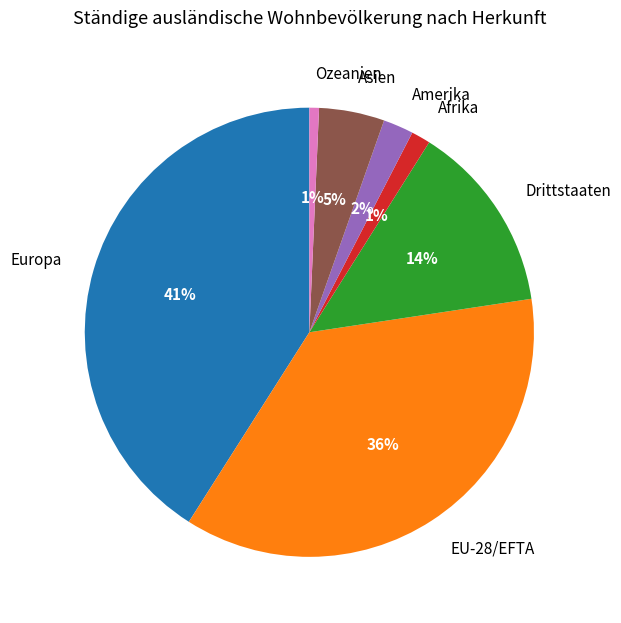

To the nearest percent, what is the difference between the largest and smallest slice percentages?

40%